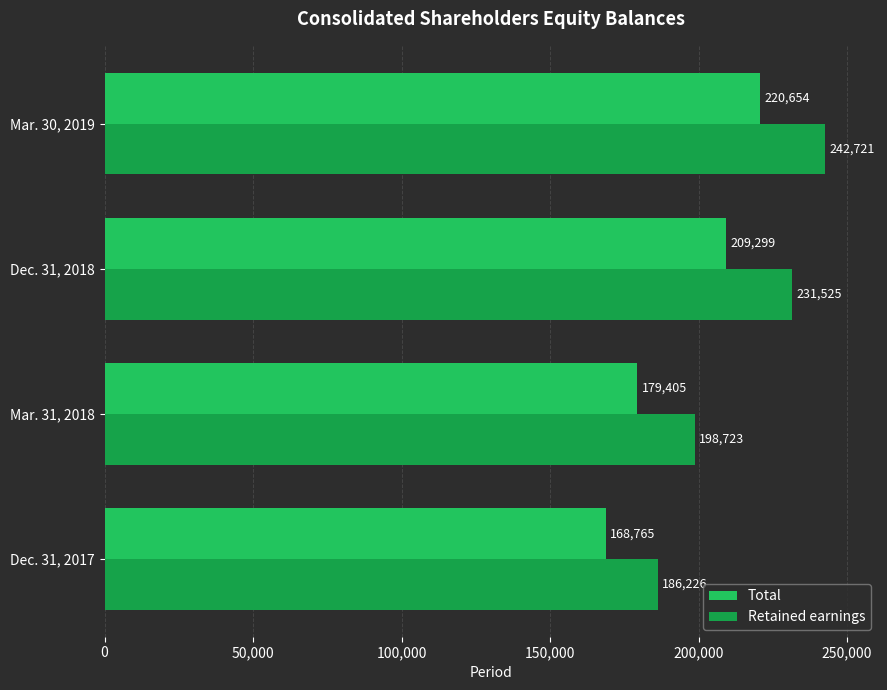

What is the average value of the Total series?

194531